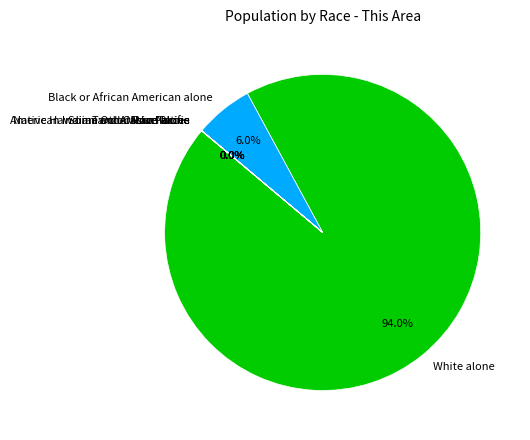

How much of the chart is everything except Black or African American alone?

94.0%